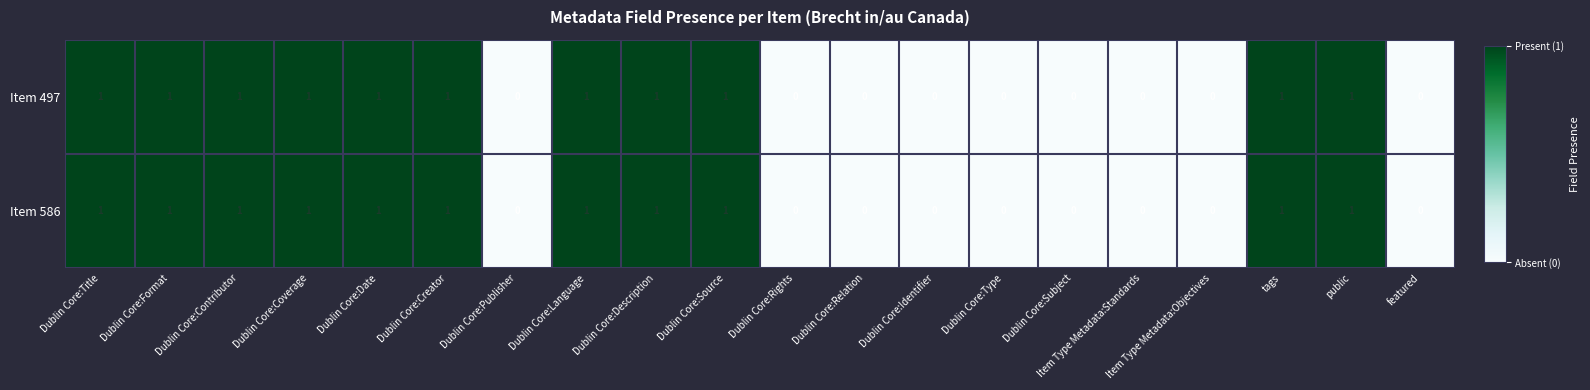

The value of Item 497 at Dublin Core:Coverage is 2. True or false?

False